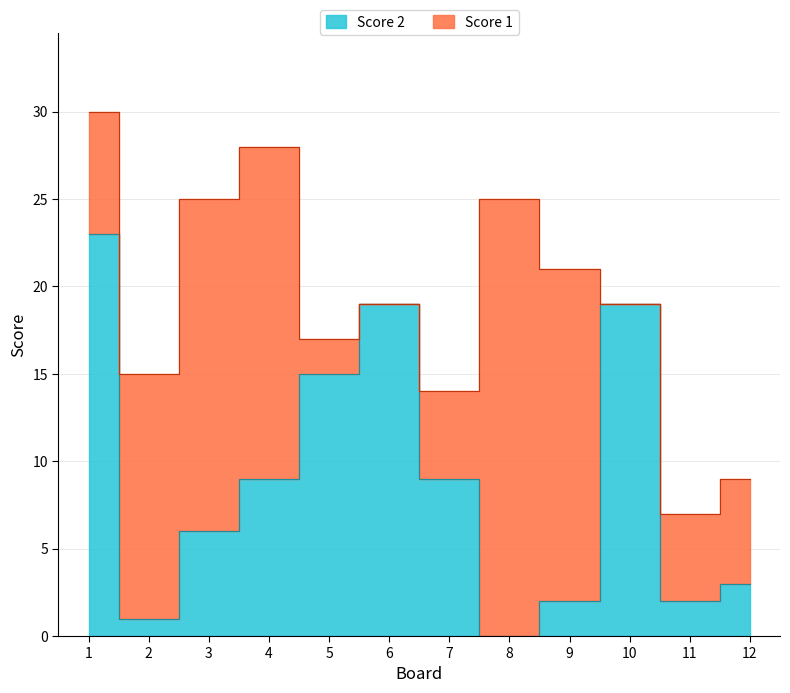

How many points are lower than both their immediate neighbors (excluding endpoints)?

3